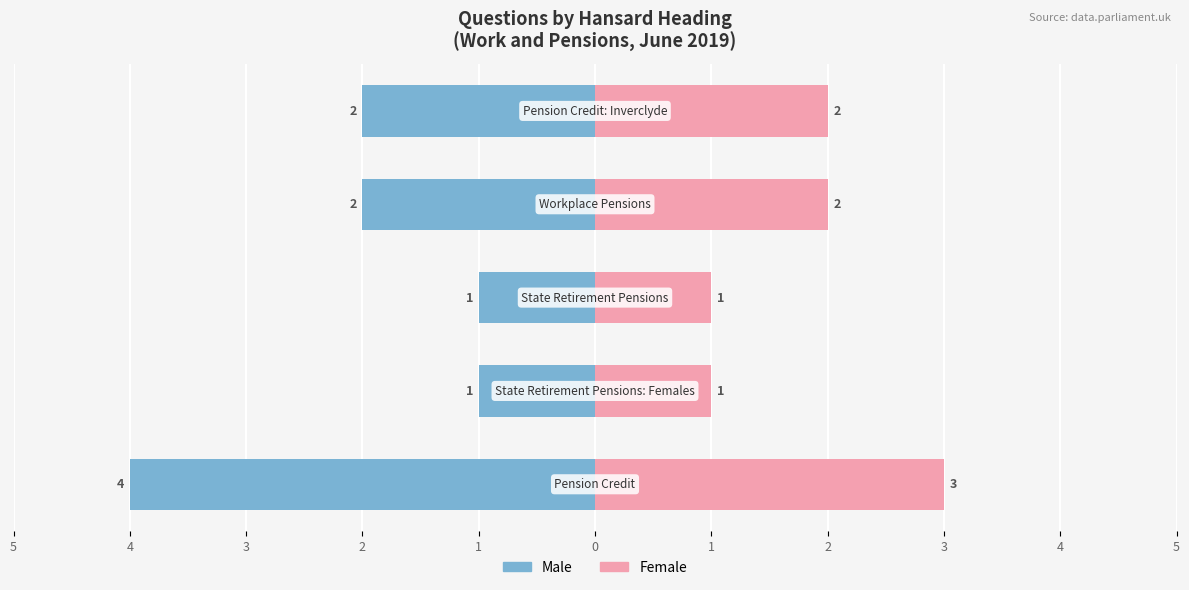

Reading left to right, extract all data points from this chart.

Male: -4	-1	-1	-2	-2
Female: 3	1	1	2	2